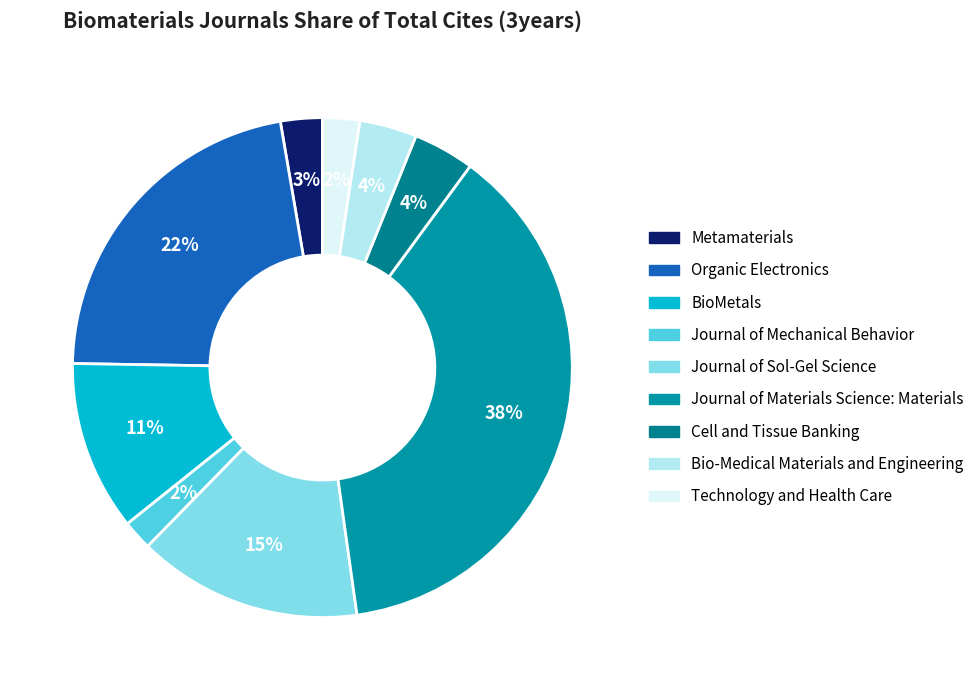

How many slices are in this pie chart?

9